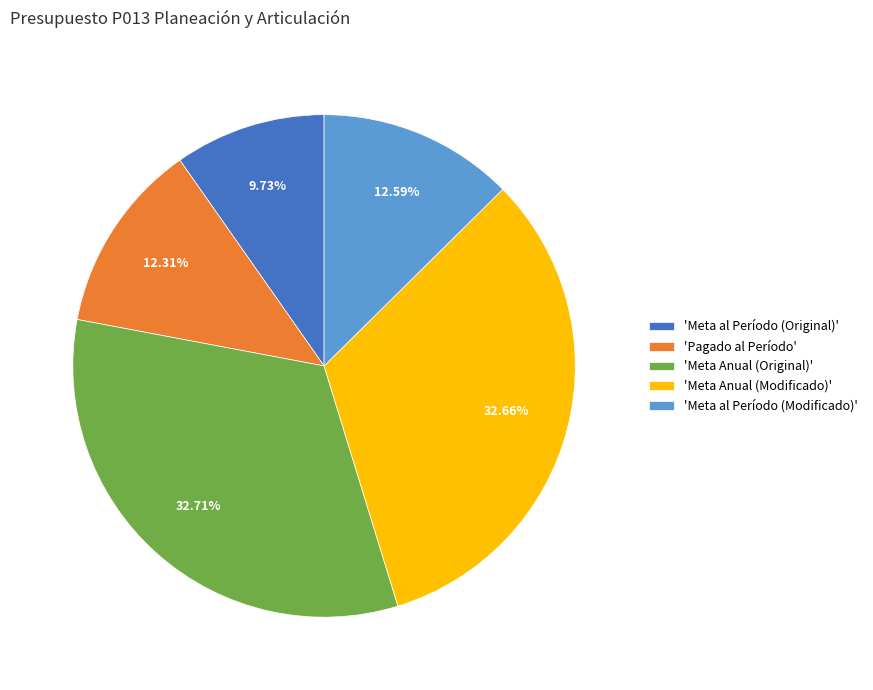

Is 'Meta Anual (Original)' the majority of the pie?

No